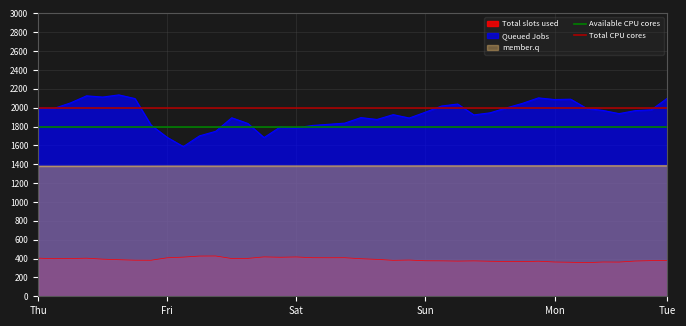

At which category does the chart reach its peak across all series?

Thu